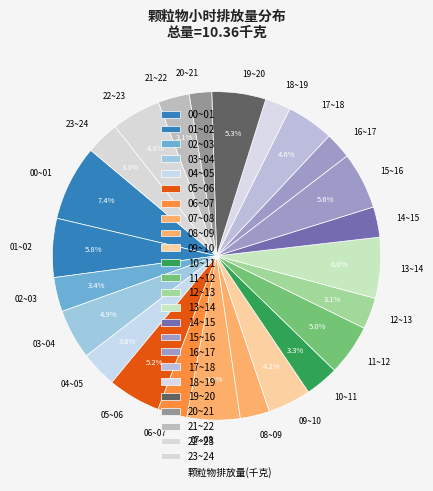

To the nearest percent, what is the average slice percentage?

4%